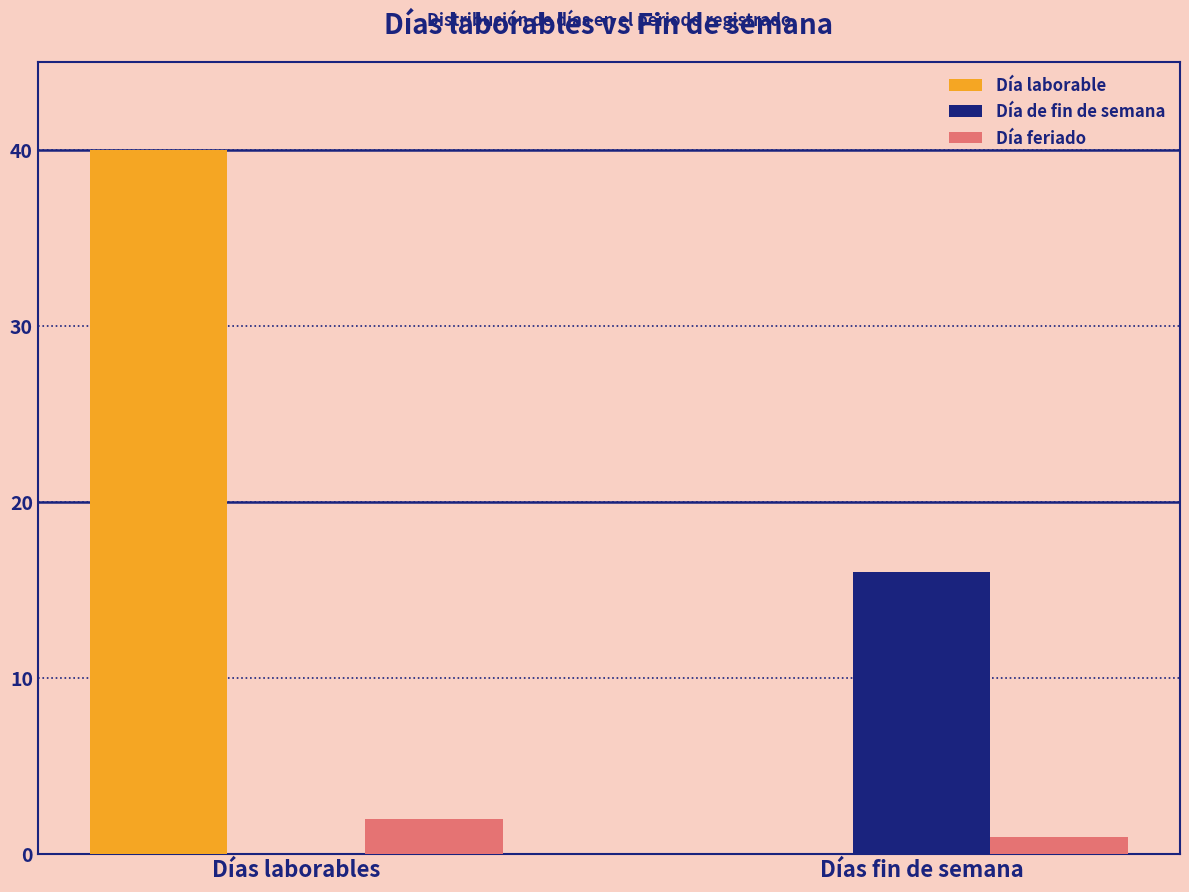

Which category has the highest value across all series?

Días laborables